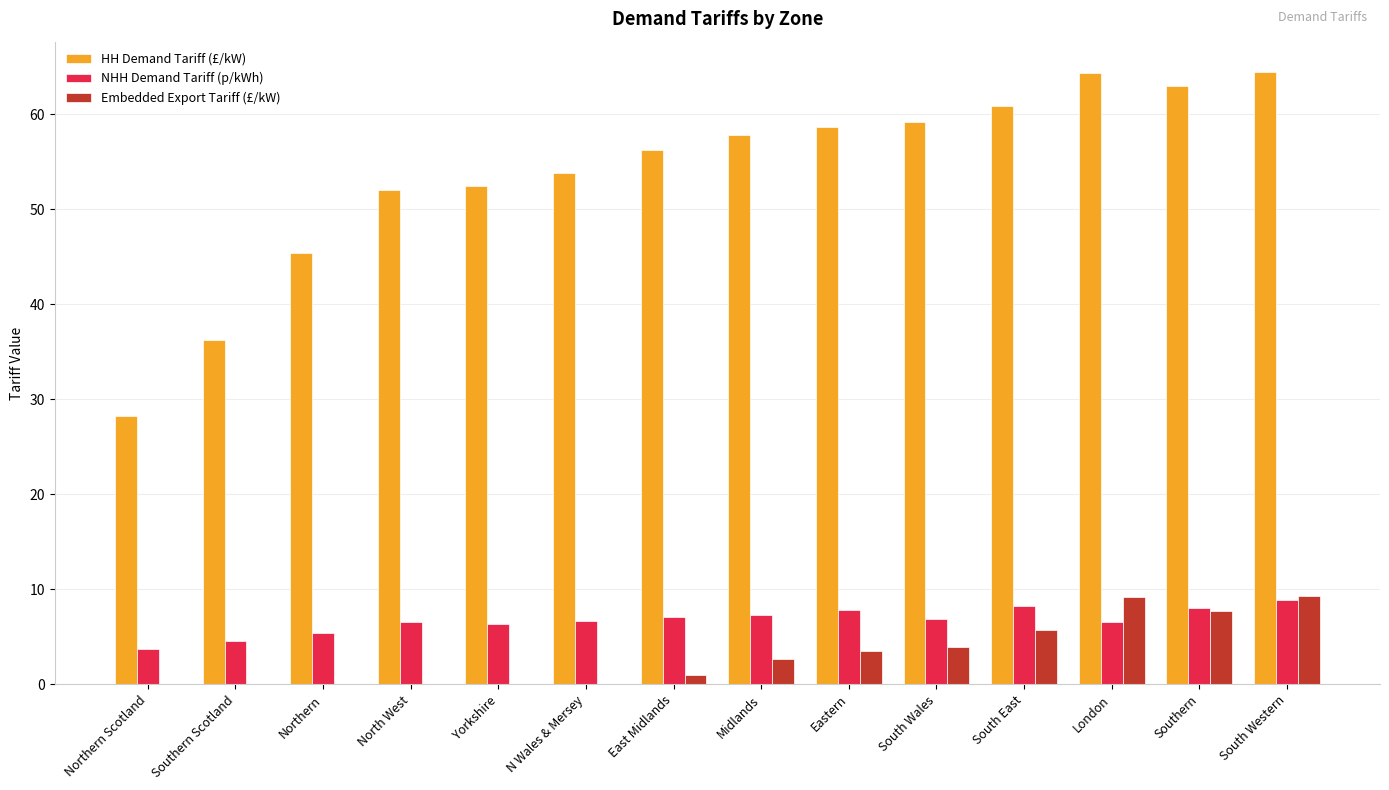

Read the HH Demand Tariff (£/kW) value at South East.

60.8